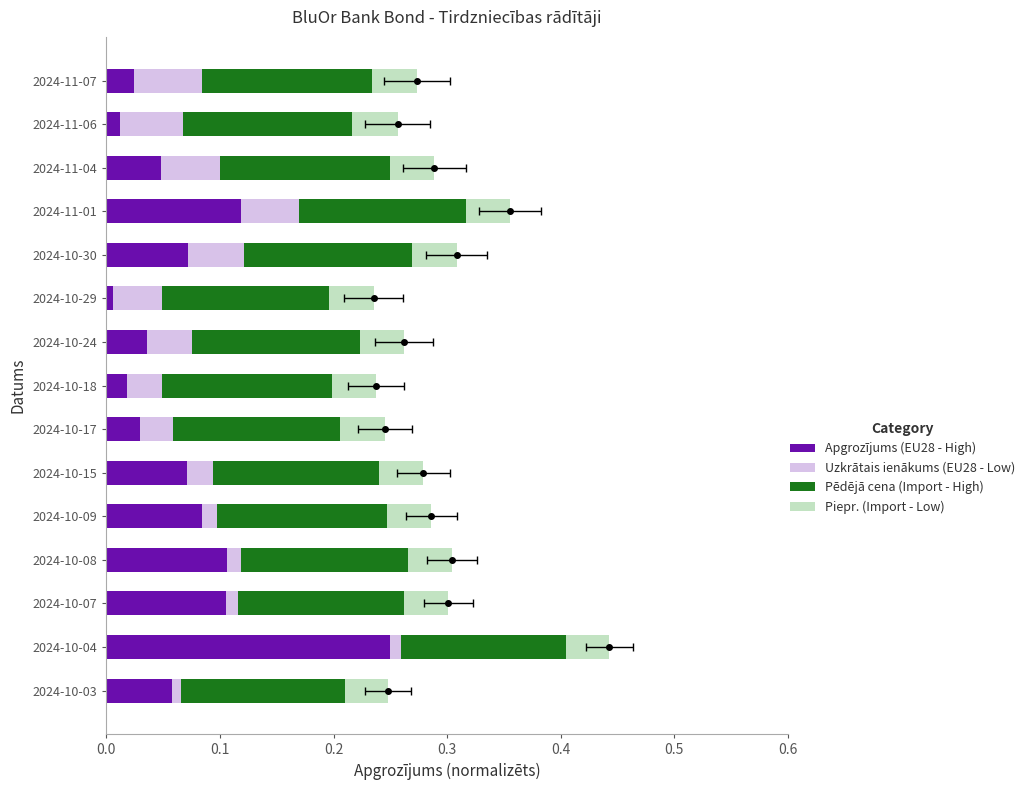

Rank the series by their maximum value, from lowest to highest.

Piepr. (Import - Low), Uzkrātais ienākums (EU28 - Low), Pēdējā cena (Import - High), Apgrozījums (EU28 - High)